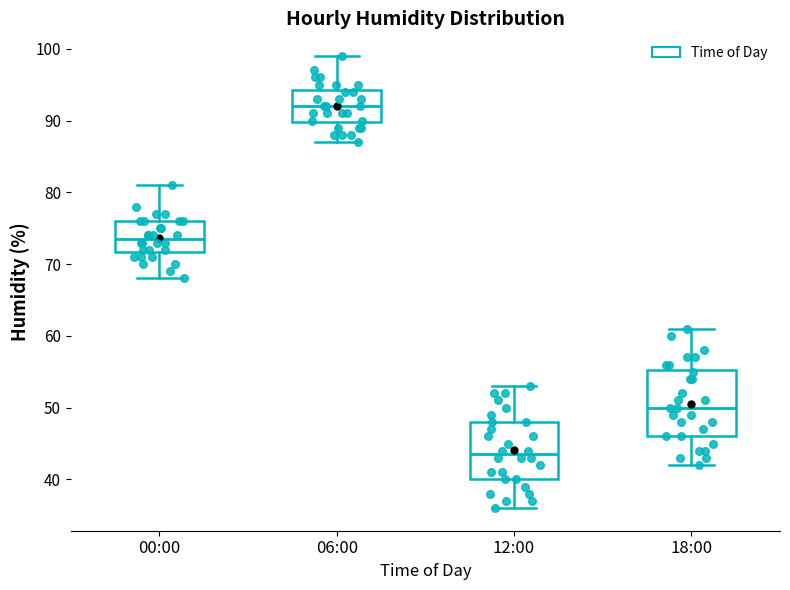

Which box has the lowest median line?

12:00